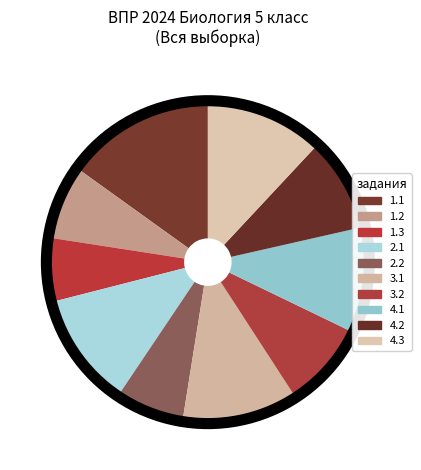

How many slices are in this pie chart?

10